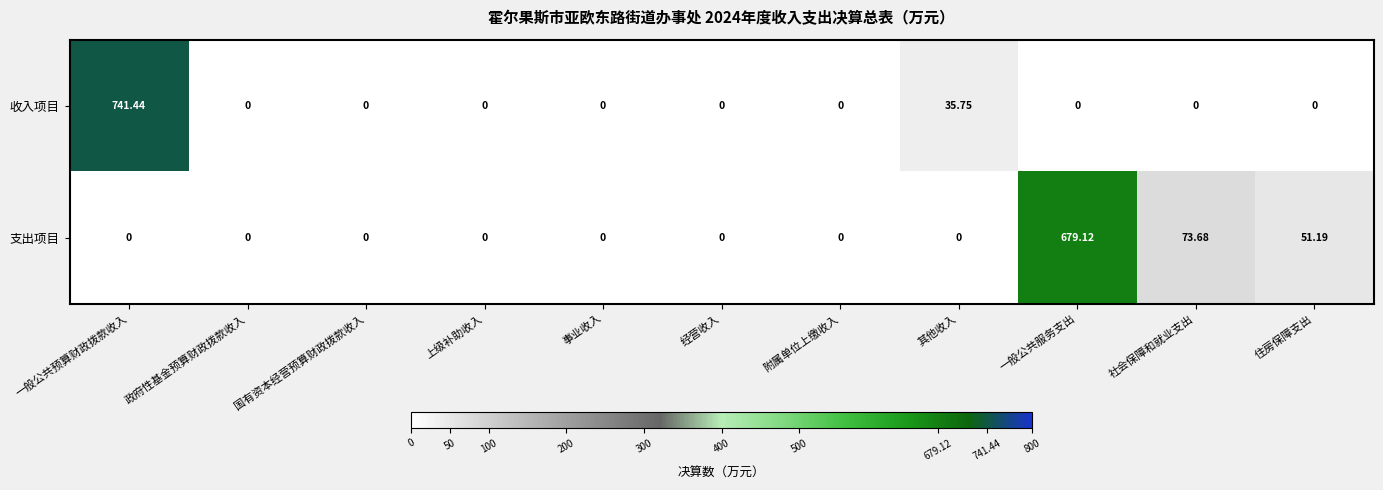

Which series has the largest total across all categories?

支出项目